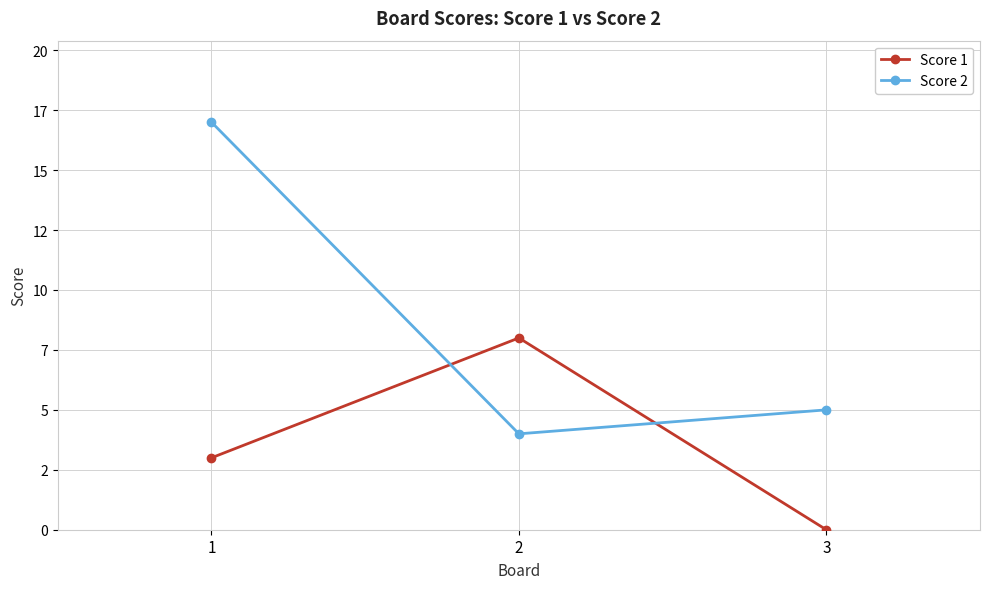

What is the sum of the Score 2 values at 1 and 3?

22